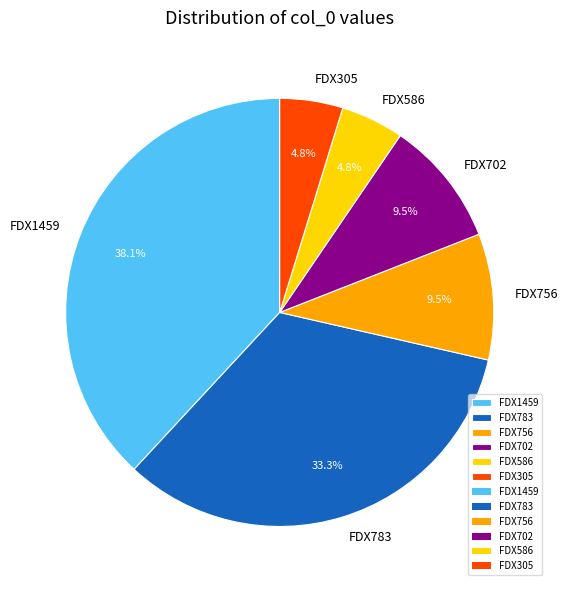

What is the largest slice in the pie chart?

FDX1459